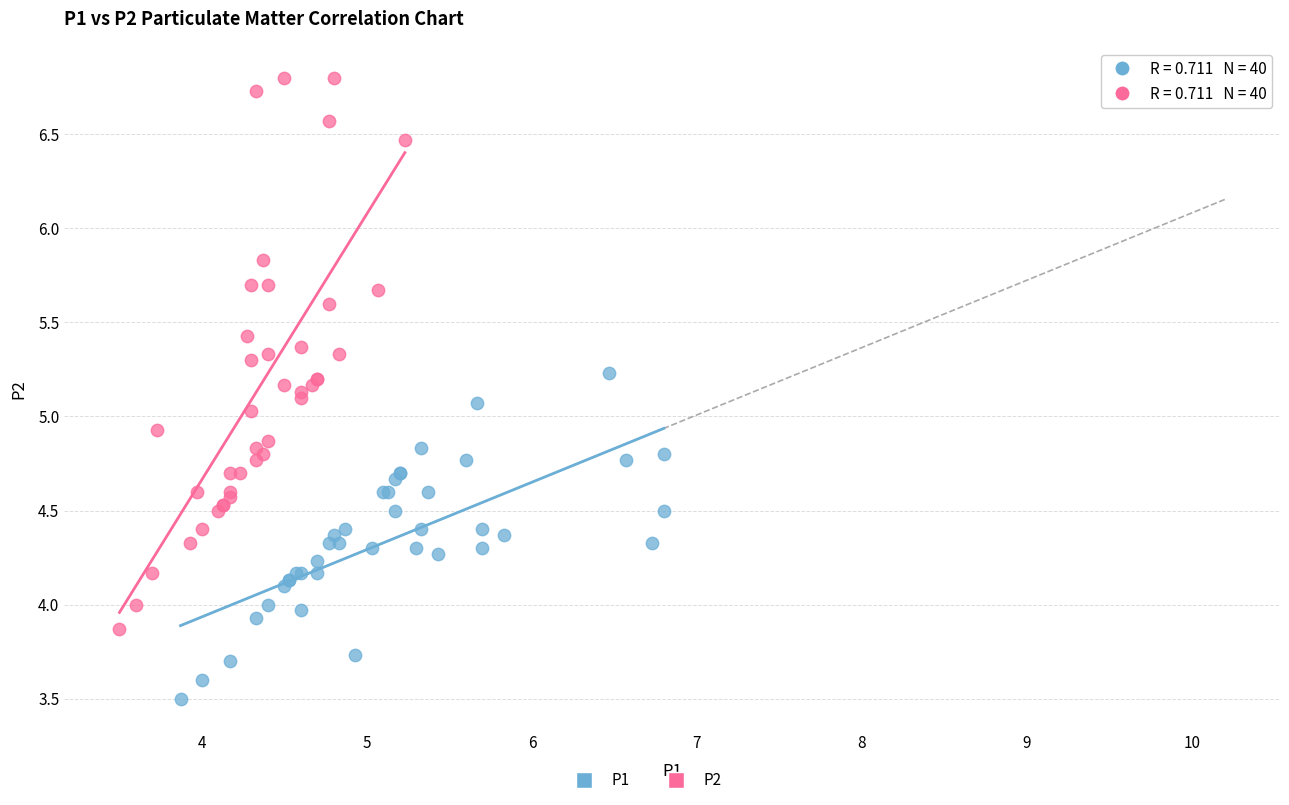

Which series has the largest Y range (max minus min)?

P2